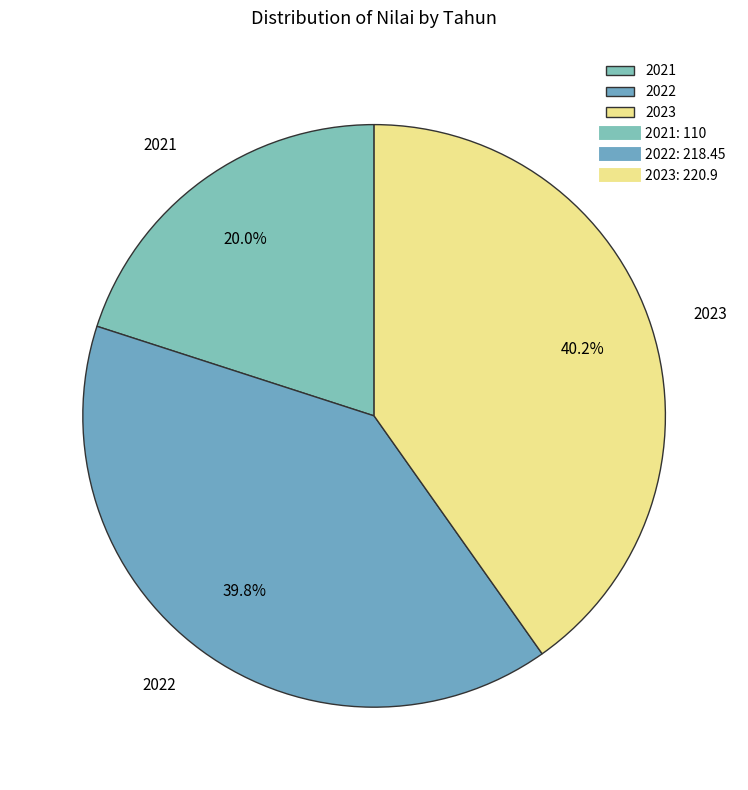

How much of the chart is everything except 2022?

60.2%